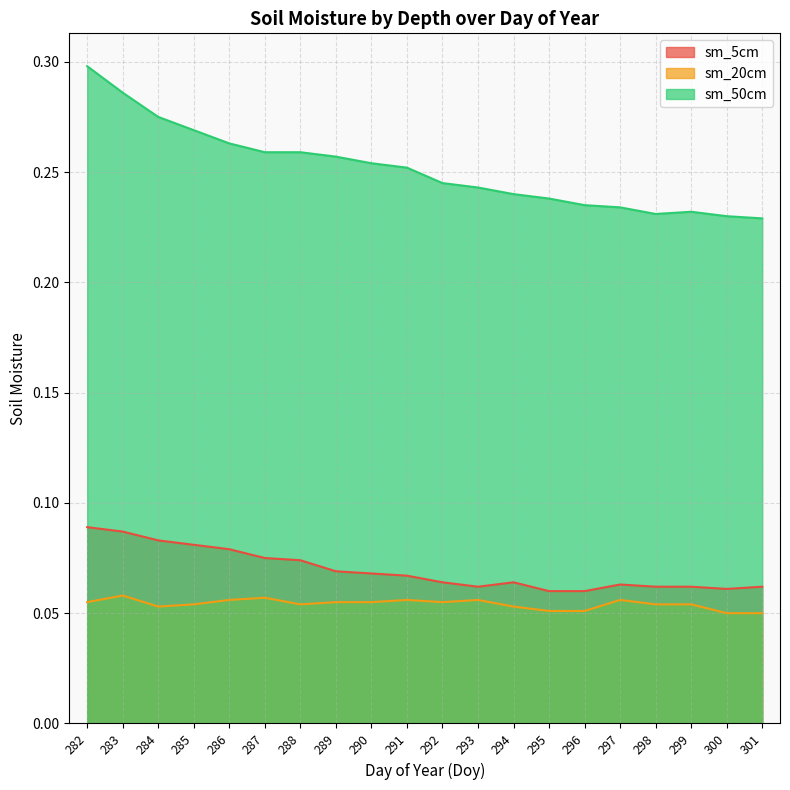

Where is sm_5cm nearest to the value 0?

295